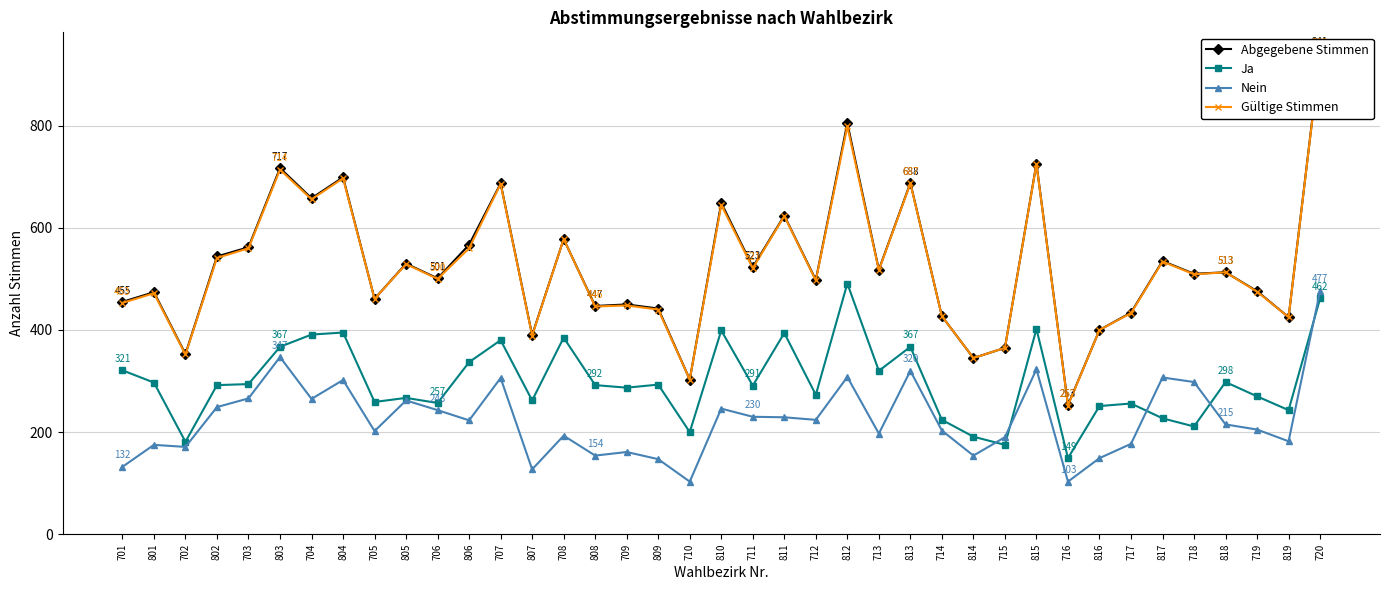

Which series has the widest spread of values?

Abgegebene Stimmen